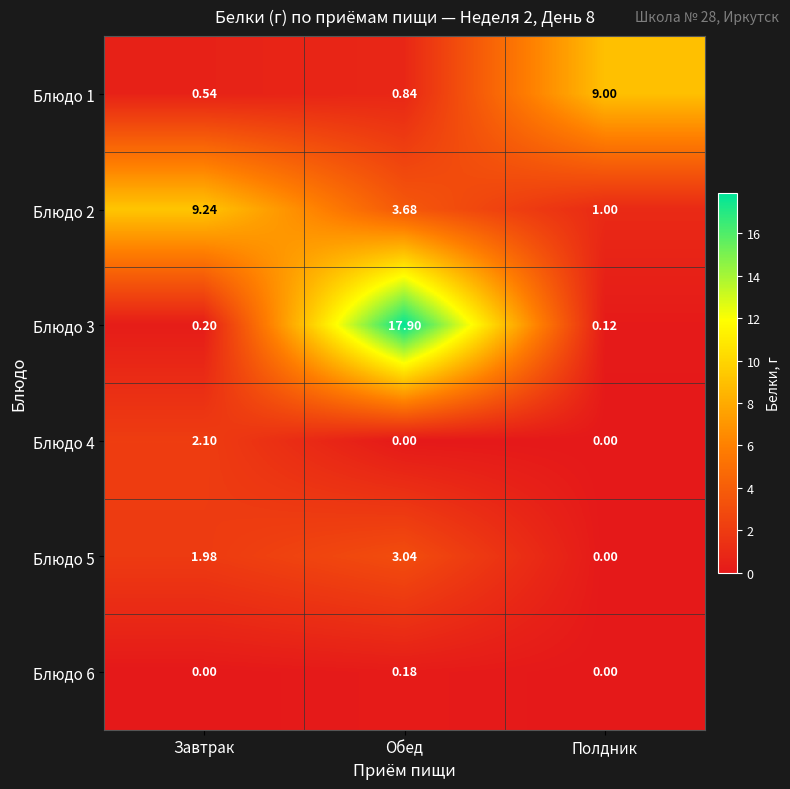

Is the value of Блюдо 5 at Завтрак greater than the value of Блюдо 1 at Полдник?

No